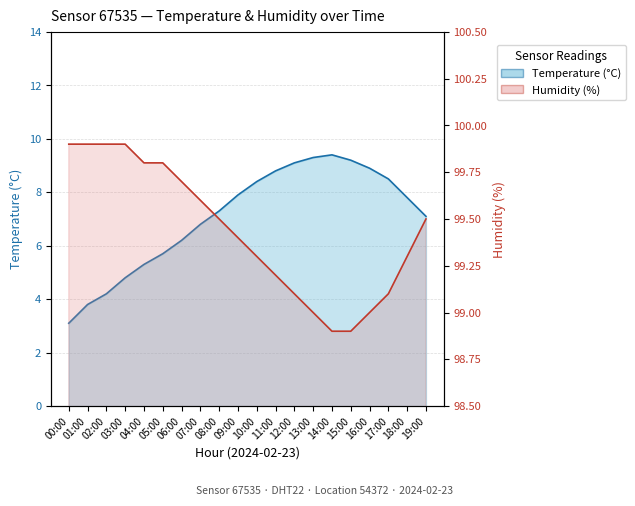

What is the highest value of the temperature series?

9.4